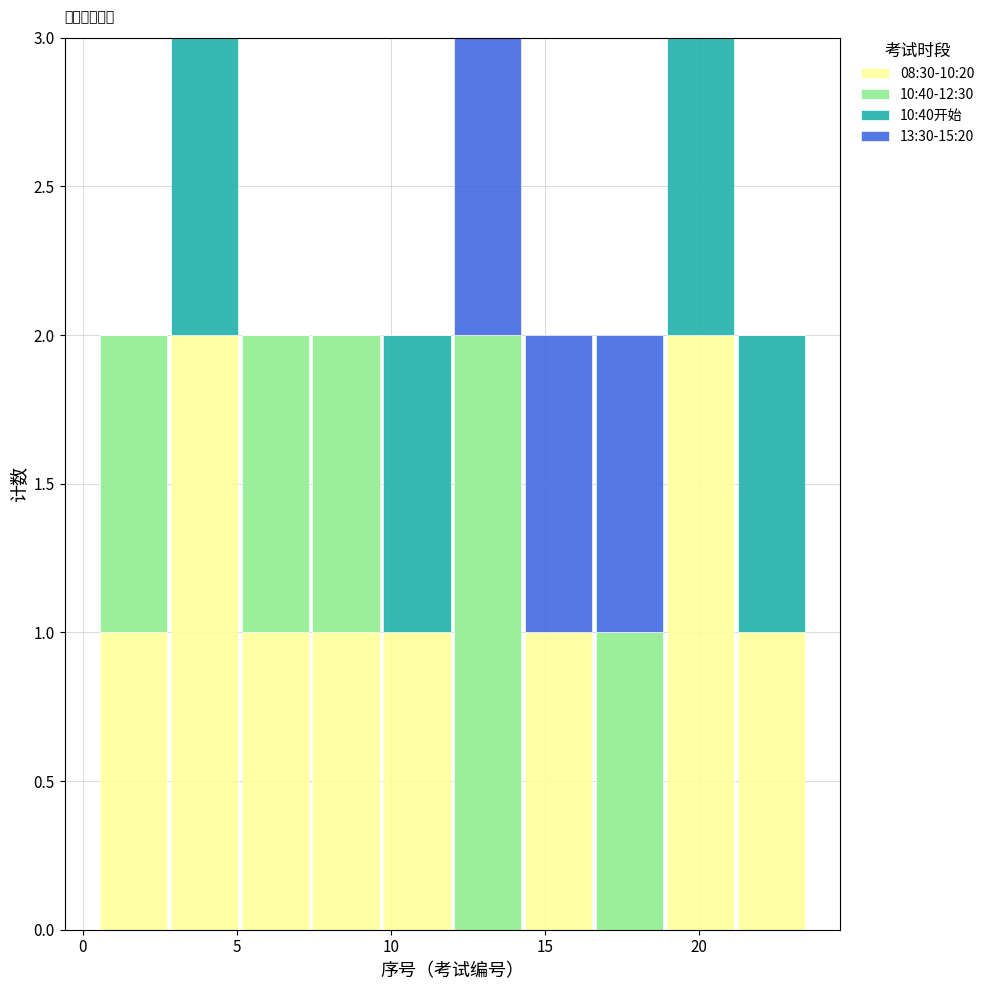

What is the total height of the stacked bar covering 16.6 to 18.9 on the x-axis? Neither the bar edges nor the heights are printed on the chart, so give them approximately, as read against the axes.

2